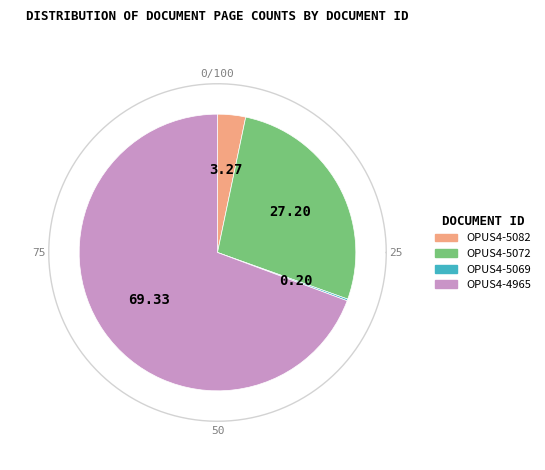

What percentage is NOT represented by Wissenschaftlicher Artikel (OPUS4-5069)?

99.8%